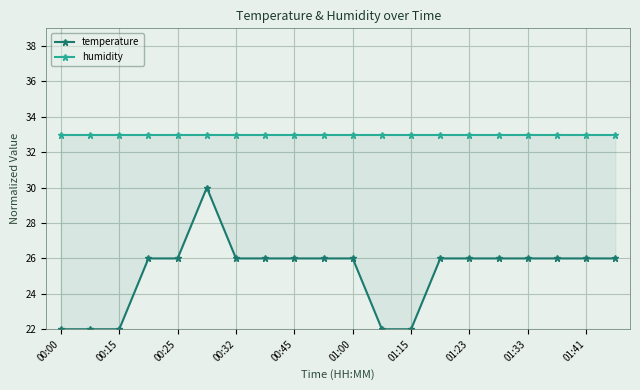

What is the minimum value shown in the chart?

22.0